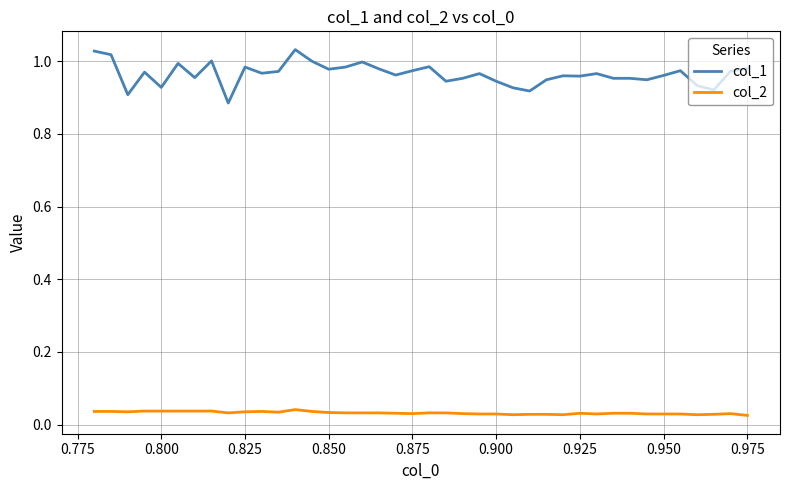

Is this an area chart (filled region under the line)?

No